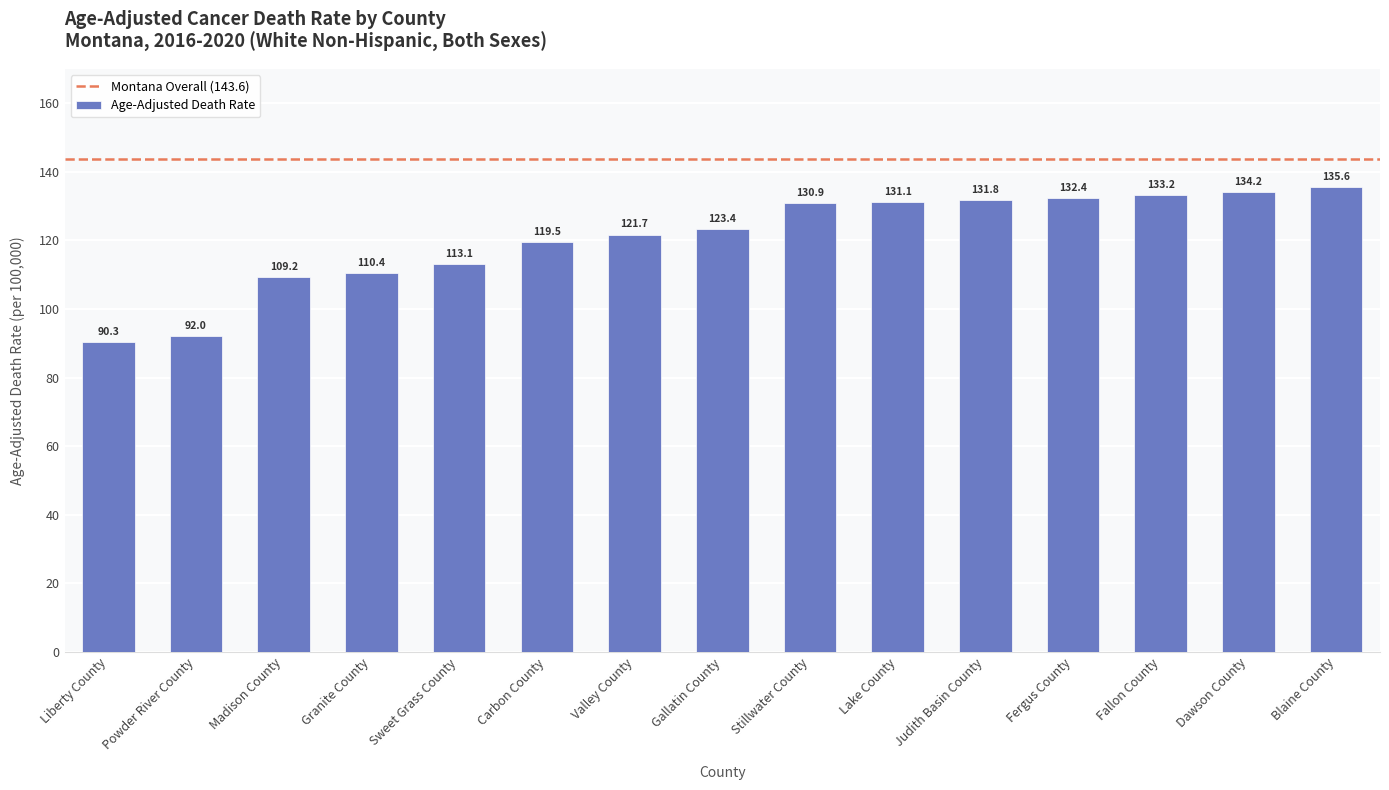

What is the smallest value displayed?

90.3